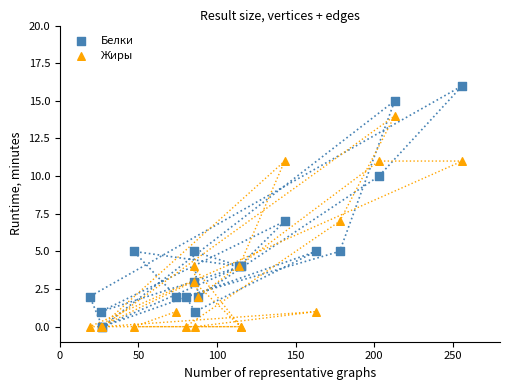

Which series contains the highest Y value?

Белки